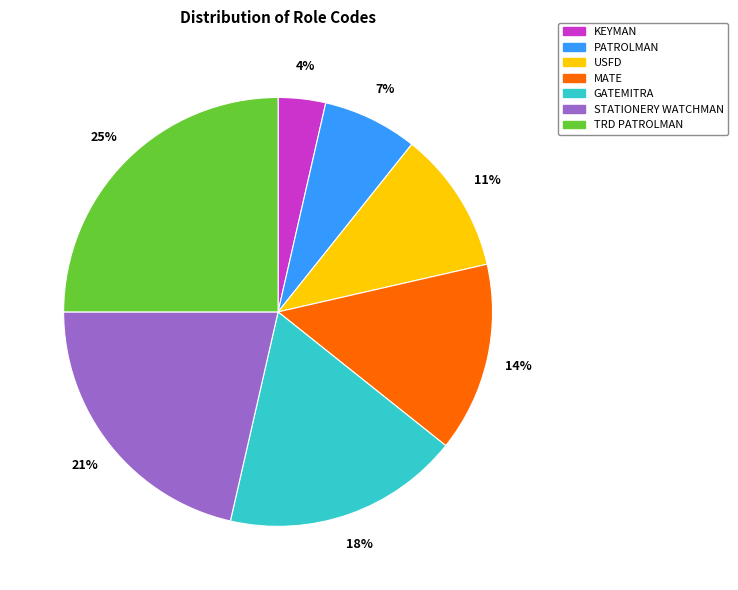

The TRD PATROLMAN slice represents 30% of the pie. True or false?

False